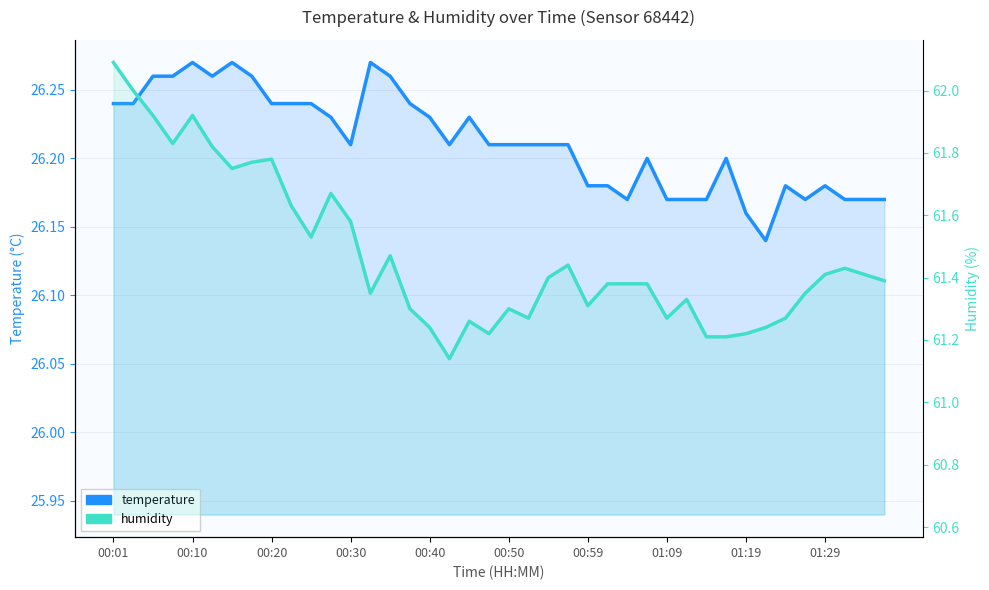

Which series changed the most between 00:01 and 26?

humidity